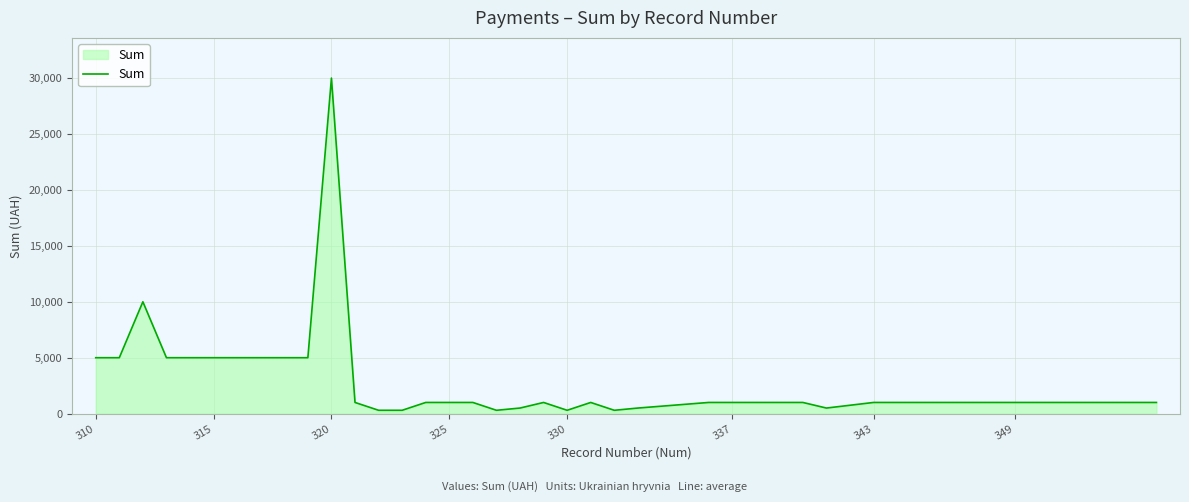

What is the maximum value shown in the chart?

30000